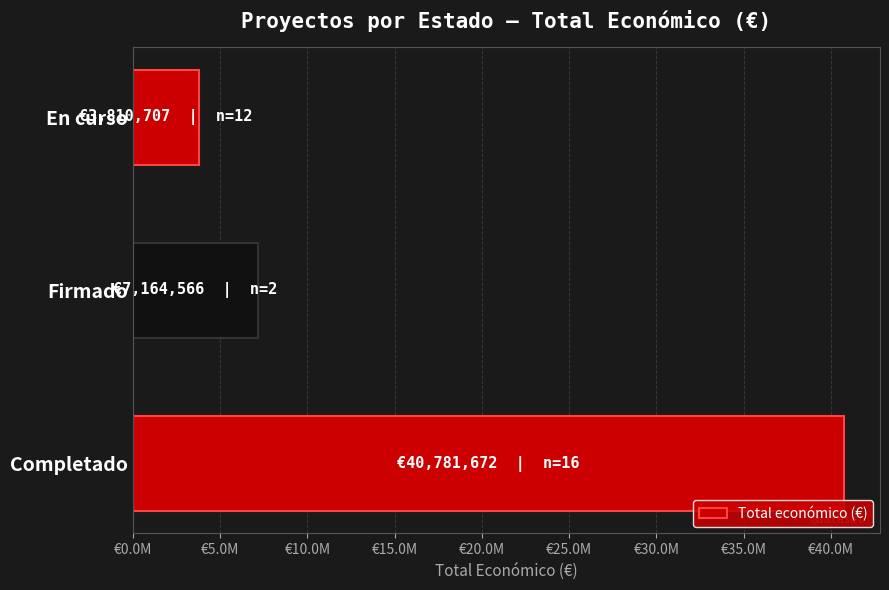

Does the chart contain any negative values?

No